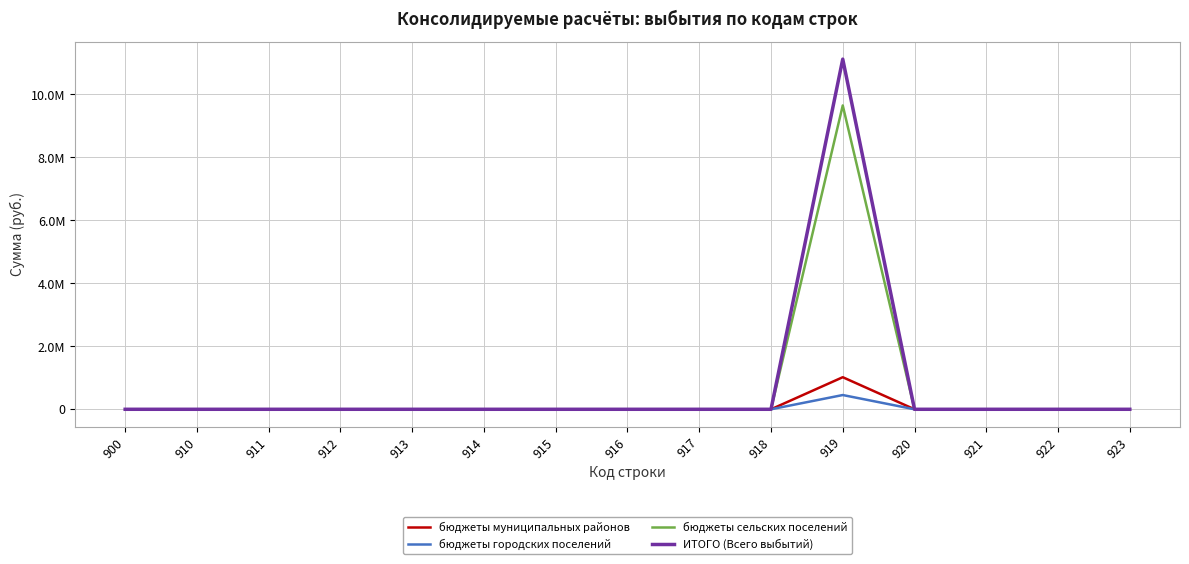

True or false: ИТОГО (Всего выбытий) has more than 1 interior local peaks.

False